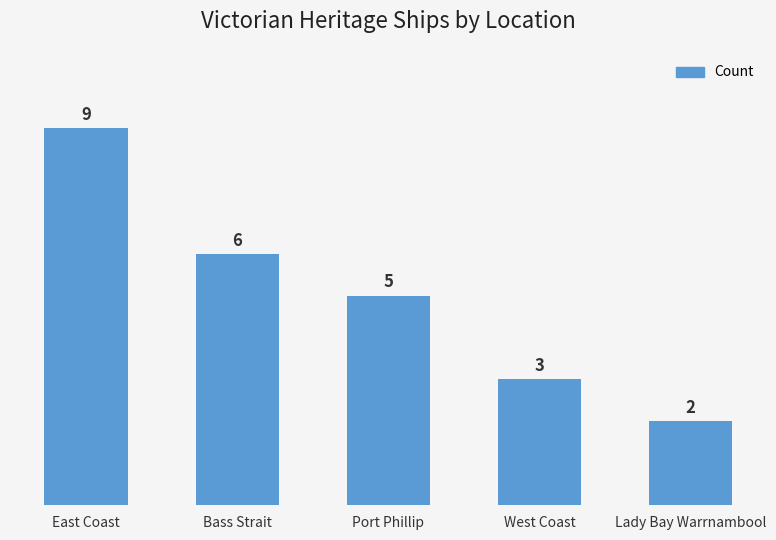

What is the label of the 3rd bar from the right?

Port Phillip